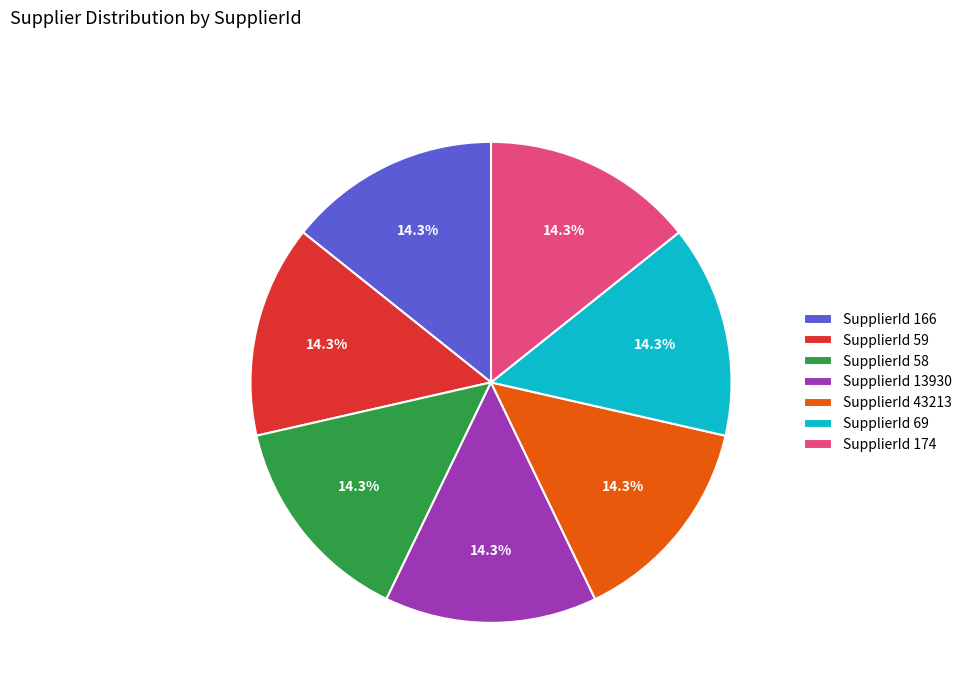

Is there any slice that represents more than half of the pie?

No